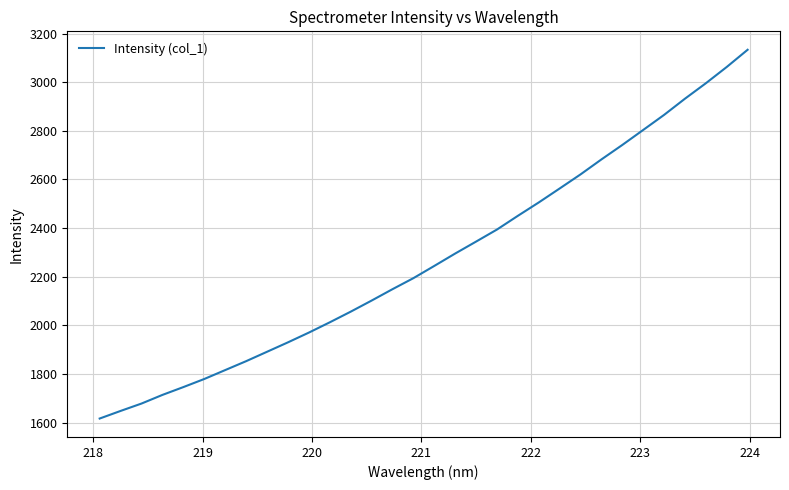

What is the difference between the maximum and minimum values?

1516.6